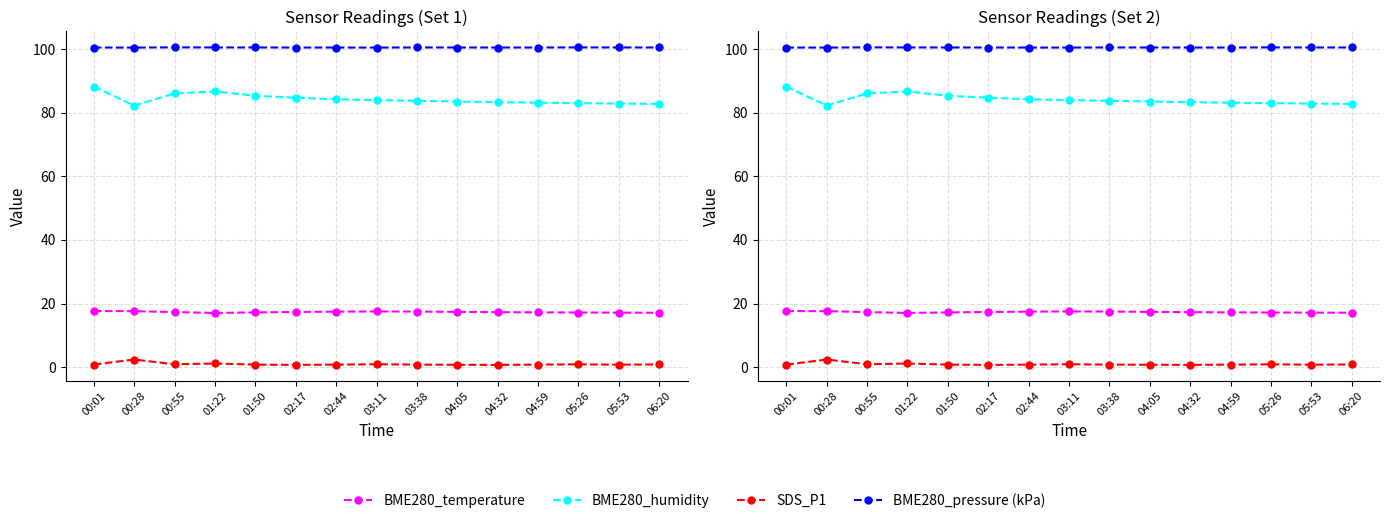

What is the lowest value of the BME280_humidity series?

82.2